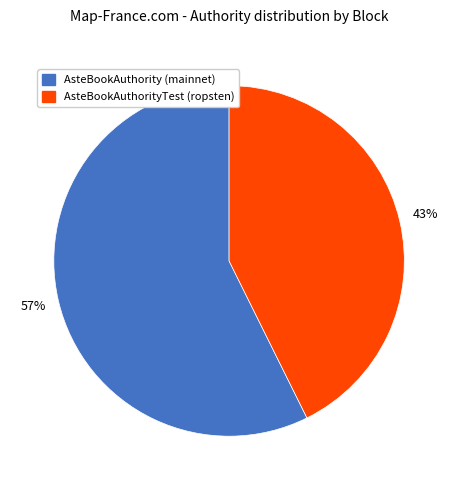

True or false: AsteBookAuthority (mainnet) accounts for 57% of the total.

True